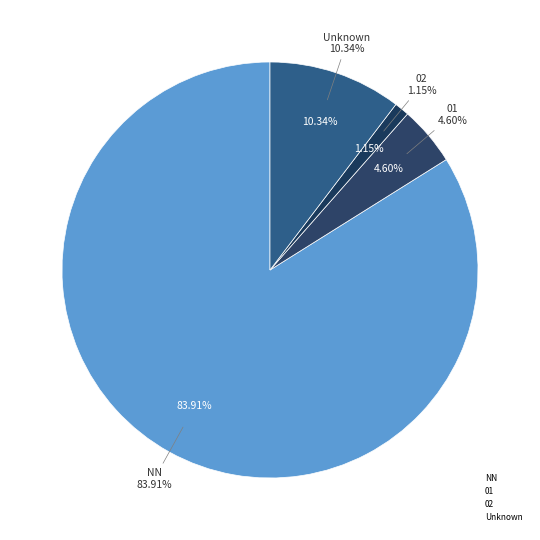

Combined, do 00 and 02 account for over 50%?

No